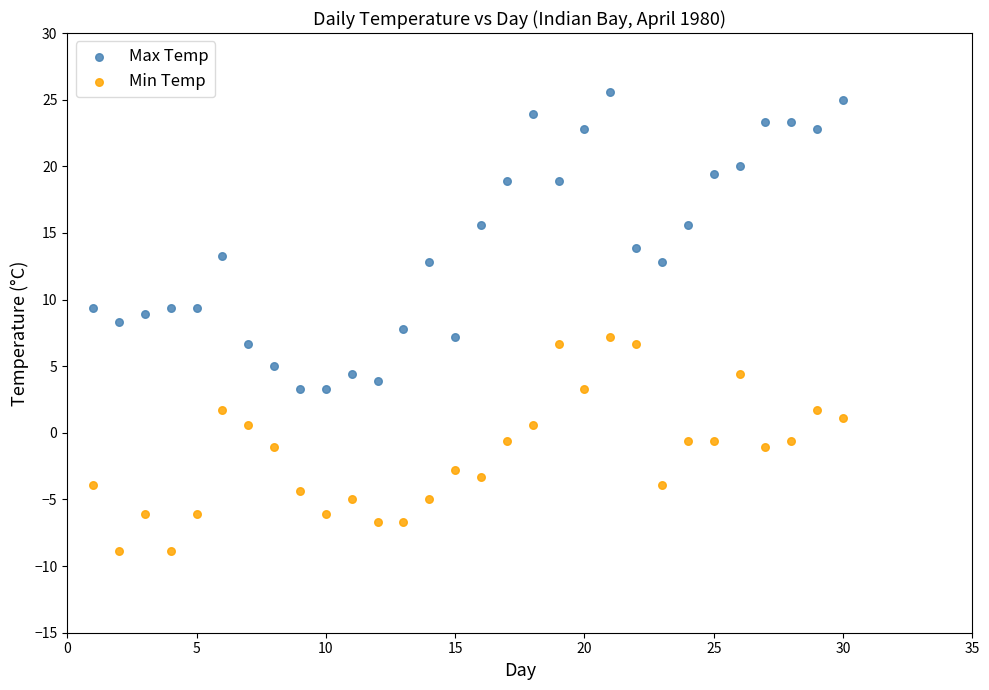

Which series reaches the maximum Y coordinate?

Max Temp